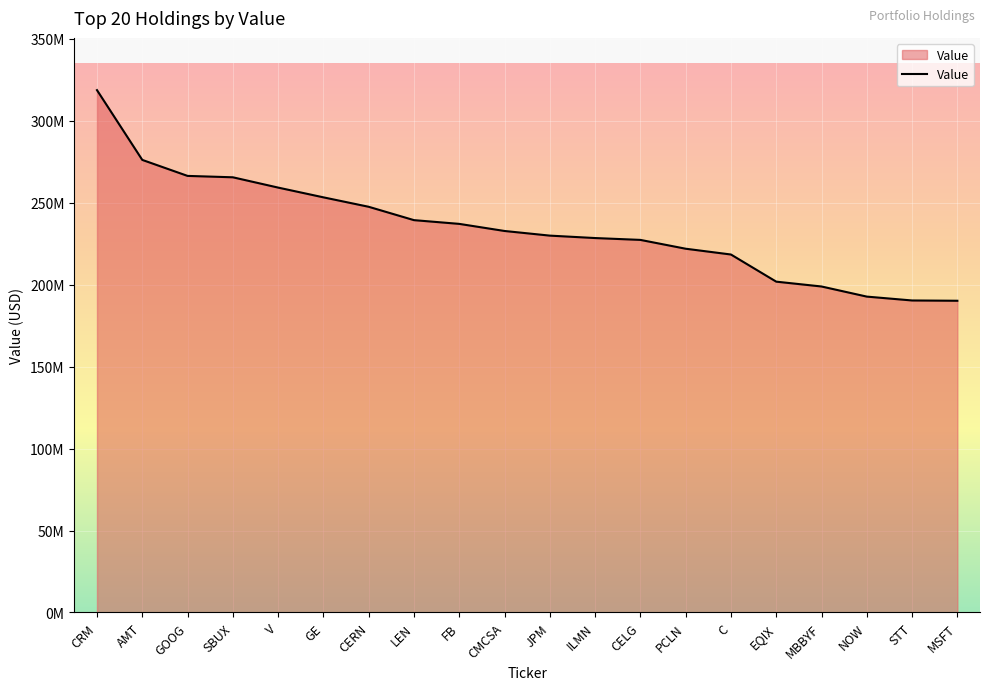

Does the chart have visible grid lines?

Yes